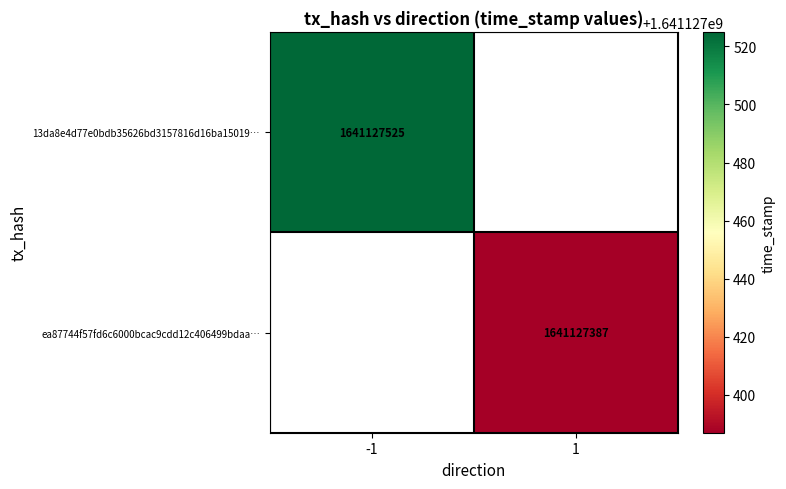

How many series are shown in this chart?

2